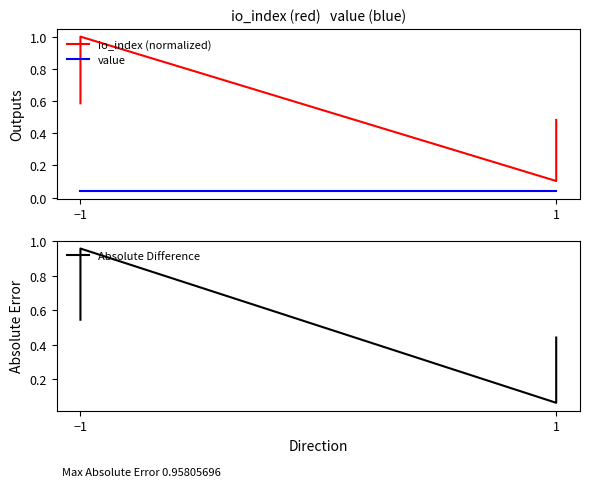

In io_index (normalized), how many points are higher than both neighbors (excluding endpoints)?

1